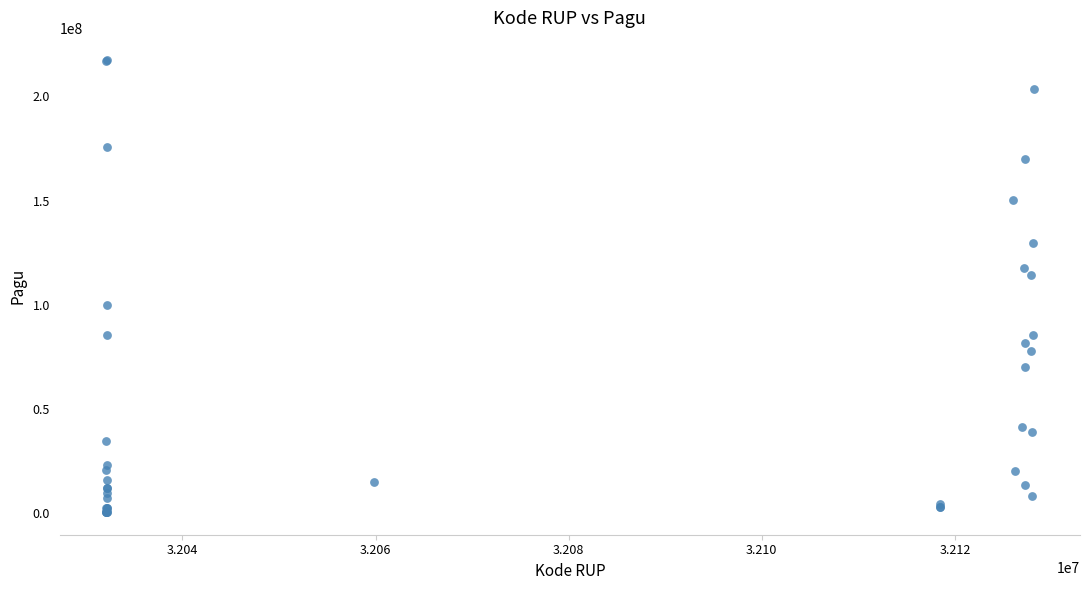

What Y value in the scatter plot is closest to 108830000?

114296000